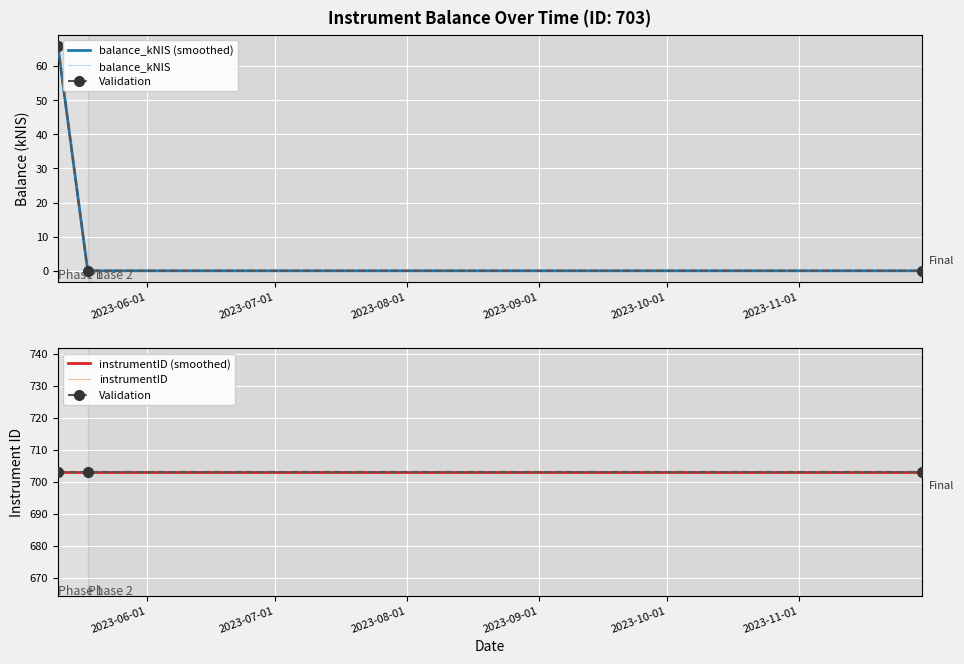

What is the minimum value for instrumentID (smoothed)?

703.0